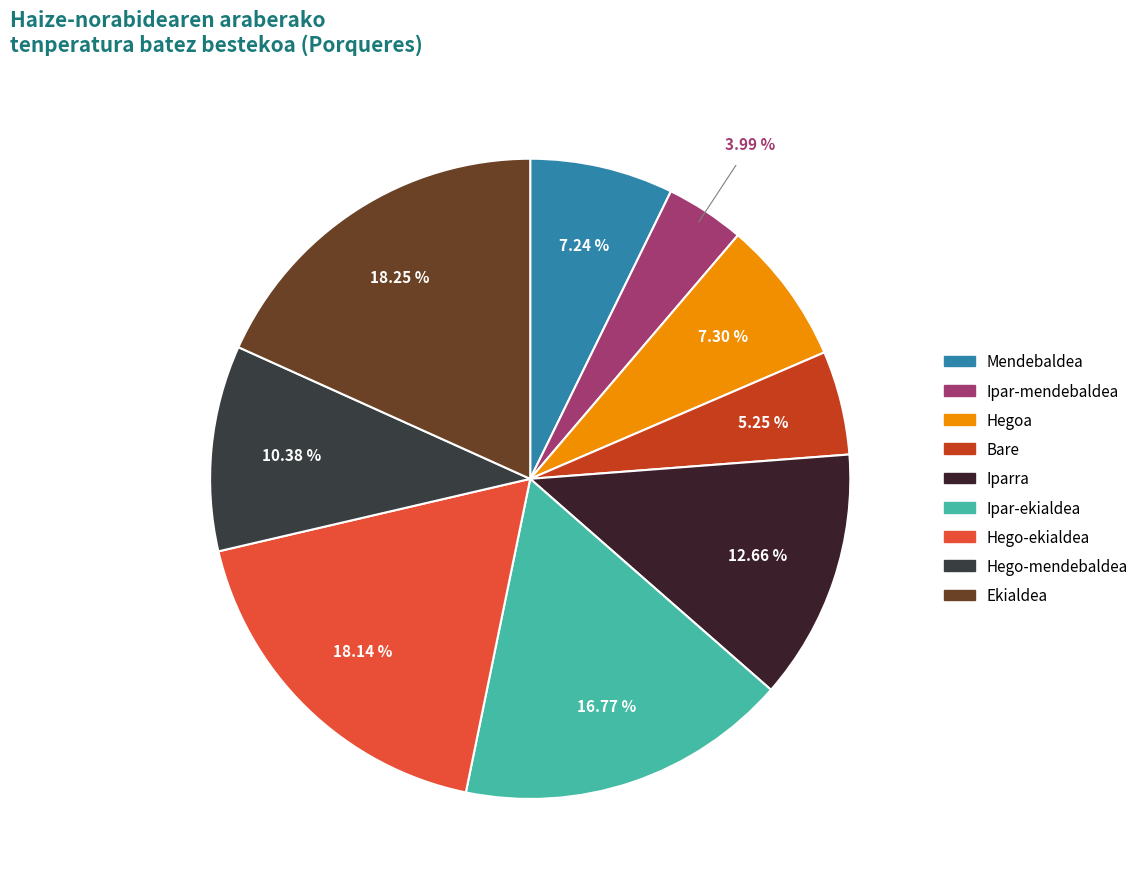

Combined, do Mendebaldea and Ekialdea account for over 50%?

No